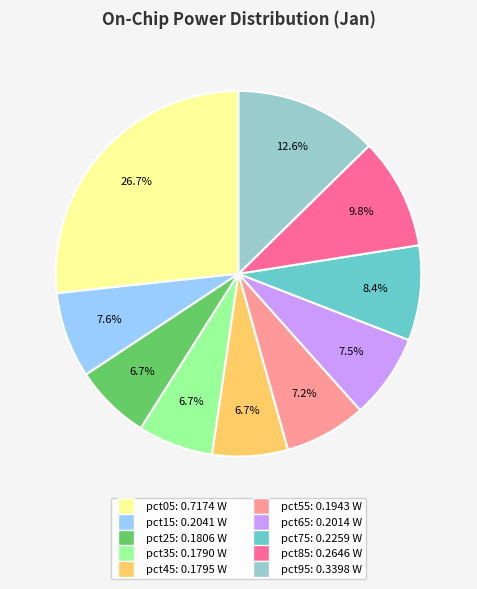

Which category has the biggest portion of the pie?

pct05